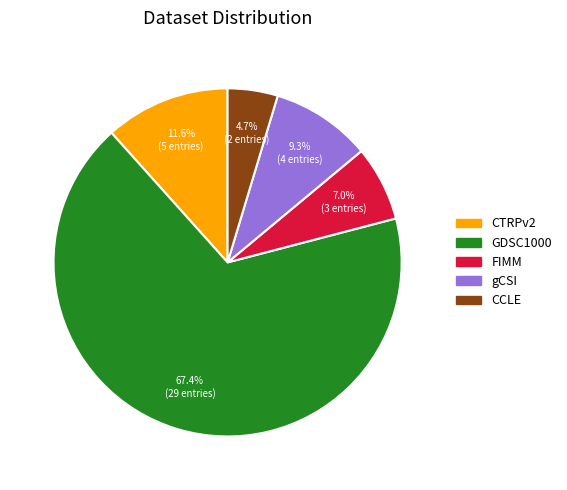

The CTRPv2 slice represents 12% of the pie. True or false?

True